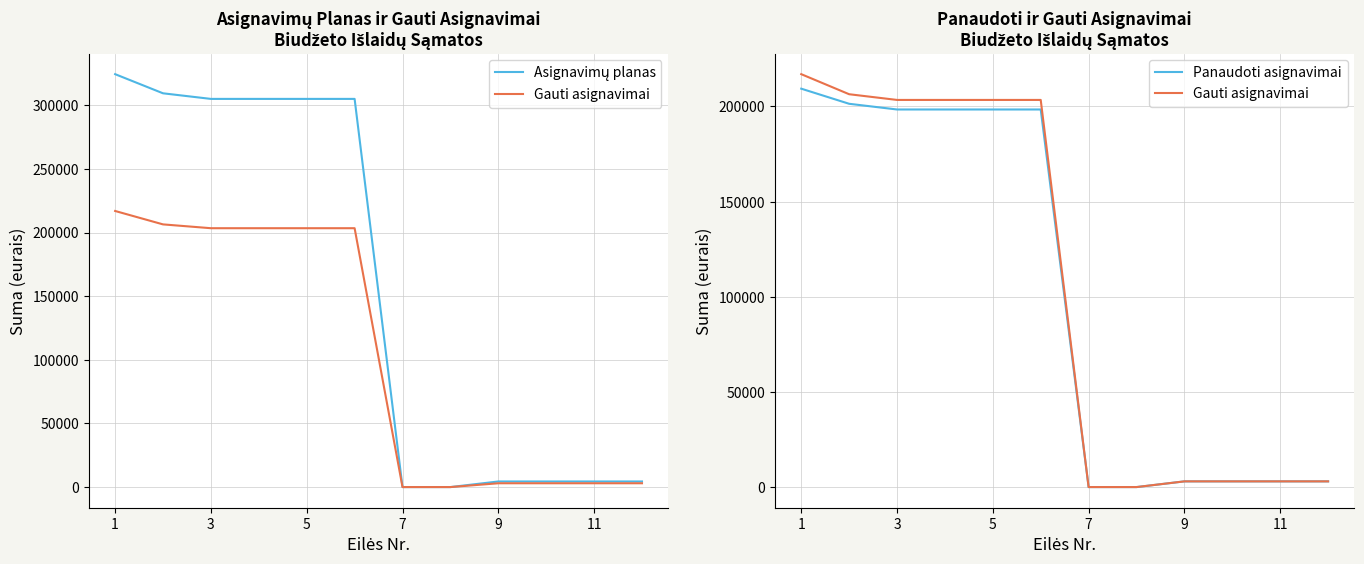

True or false: Panaudoti asignavimai and Asignavimų planas intersect in this chart.

False